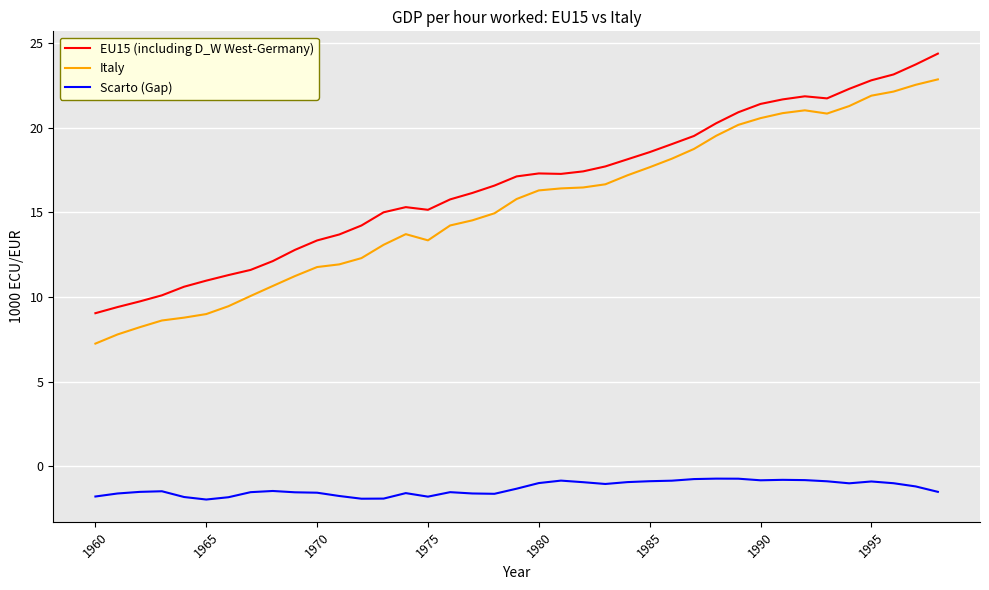

List the series in order of their peak value, lowest first.

Scarto (Gap), Italy, EU15 (including D_W West-Germany)